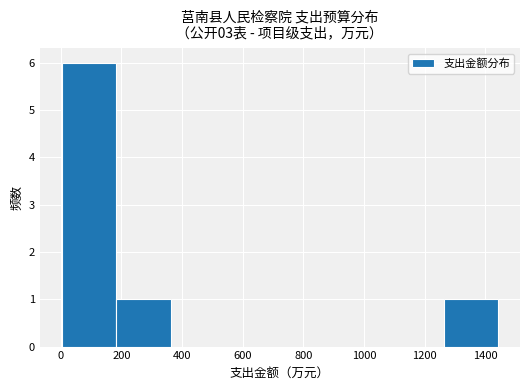

Reading left to right, list every bar in this chart as the range it spans on the x-axis followed by its height. Neither the bar edges nor the heights are printed on the chart, so give them approximately, as read against the axes.

0 to 180: 6
180 to 360: 1
360 to 540: 0
540 to 720: 0
720 to 900: 0
900 to 1080: 0
1080 to 1260: 0
1260 to 1440: 1